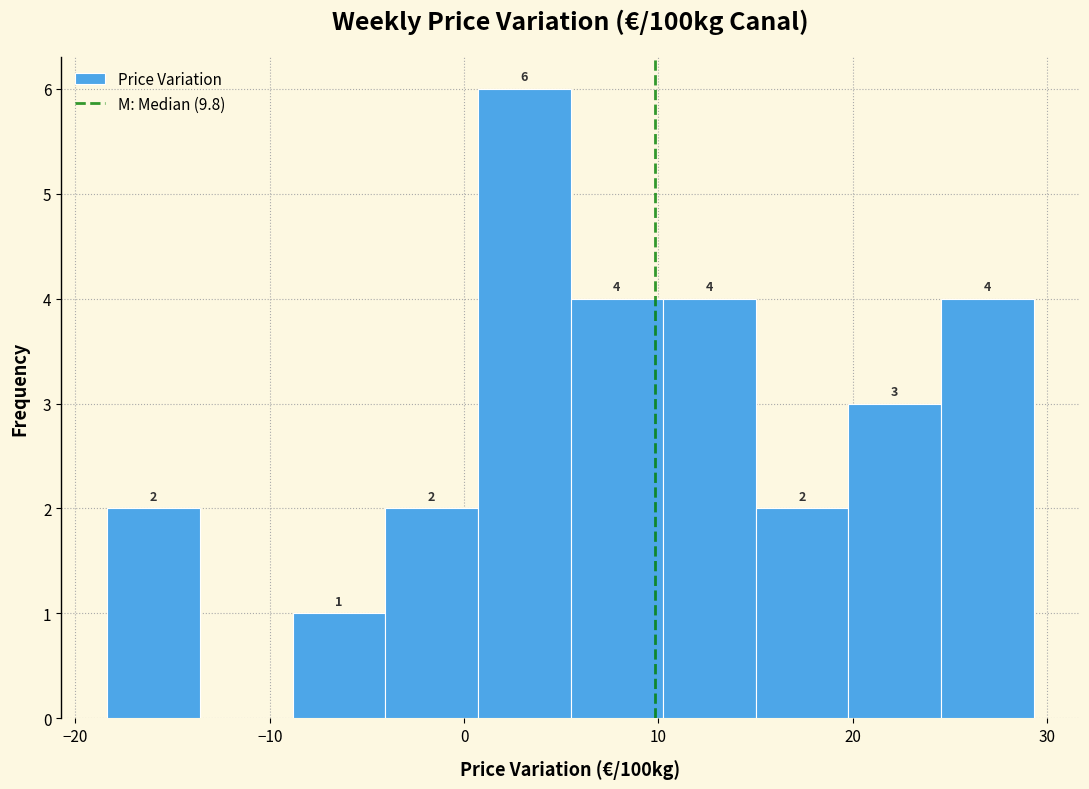

Which range on the x-axis has the tallest bar?

1 to 5